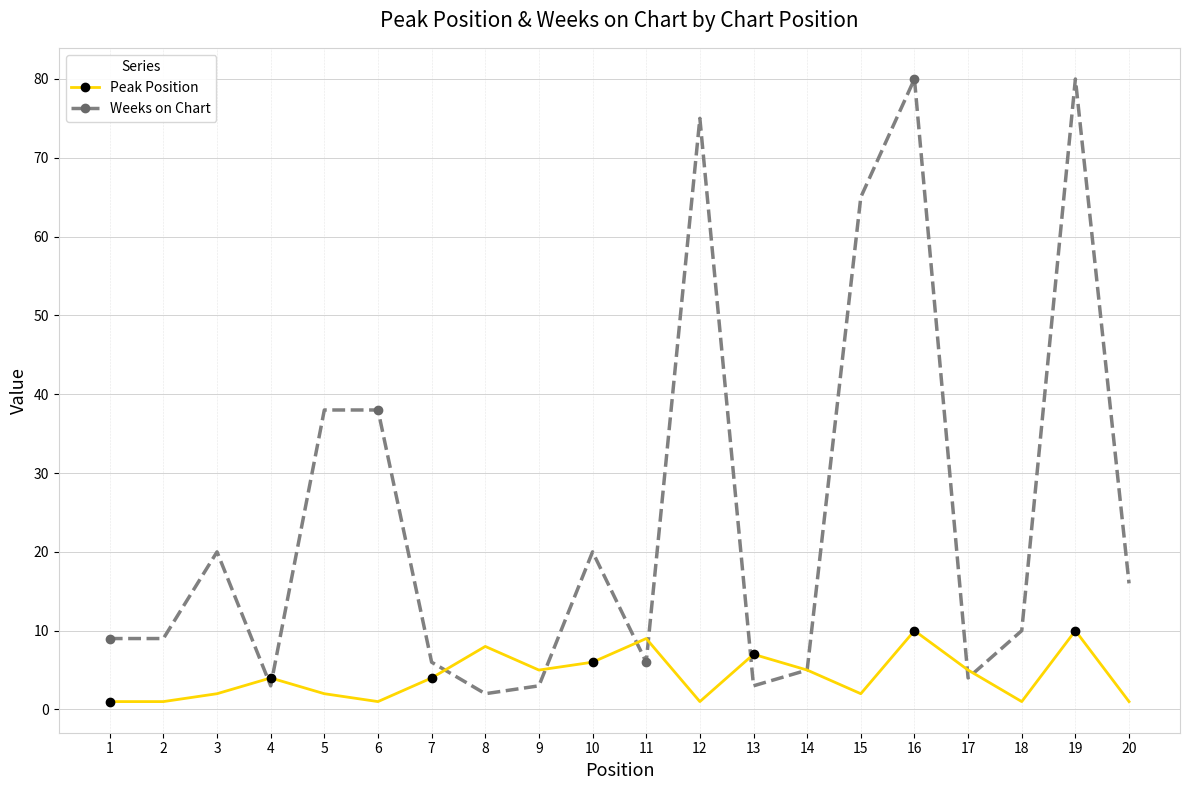

Between 6 and 10, which series saw the biggest shift?

Weeks on Chart